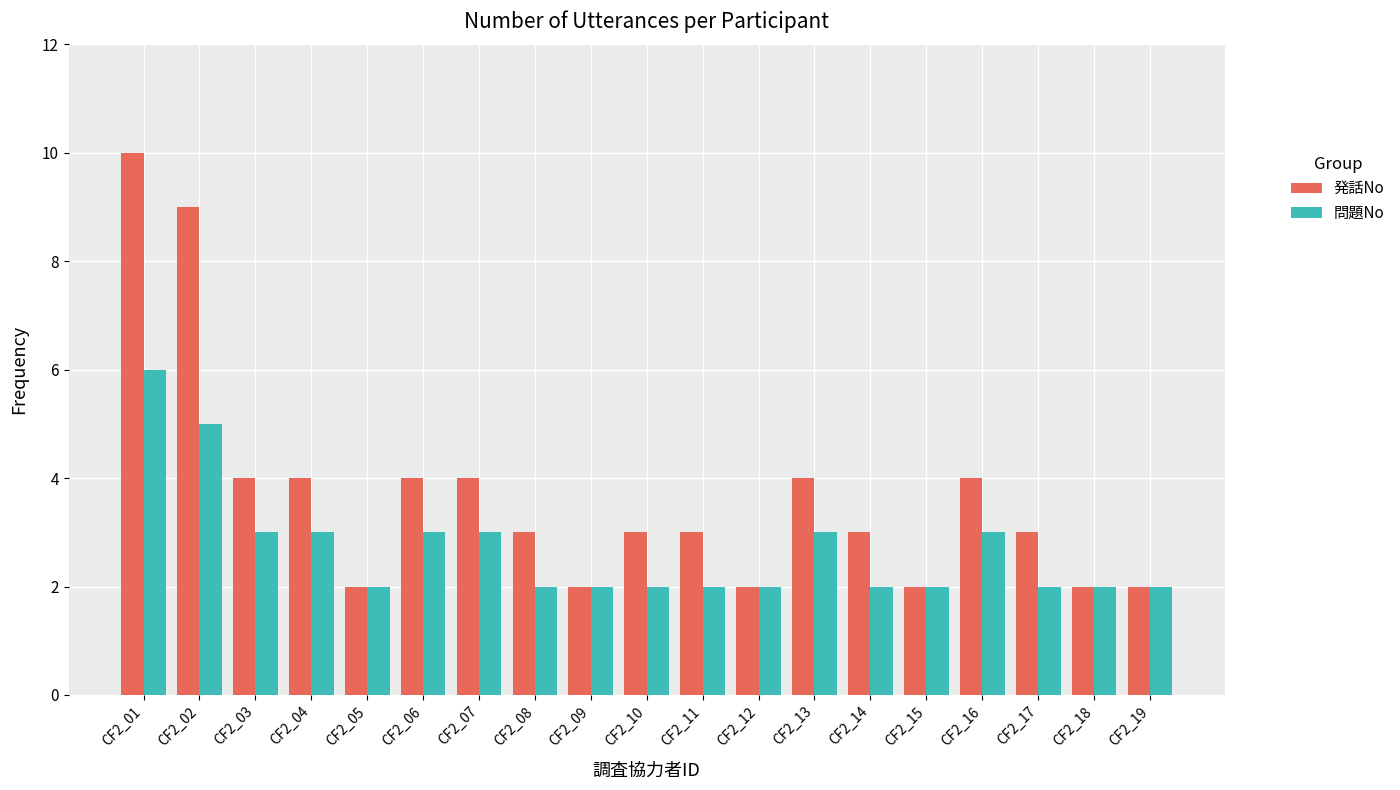

The value of 発話No at CF2_01 is 10. True or false?

True